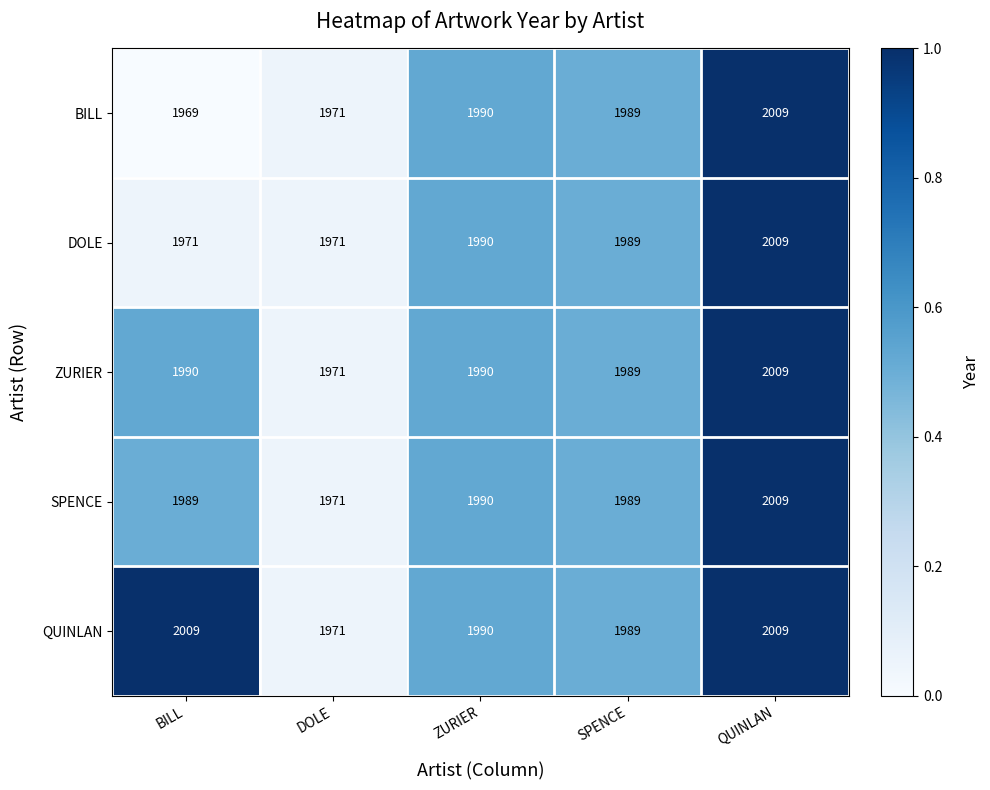

At which label does DOLE first exceed 1989?

ZURIER